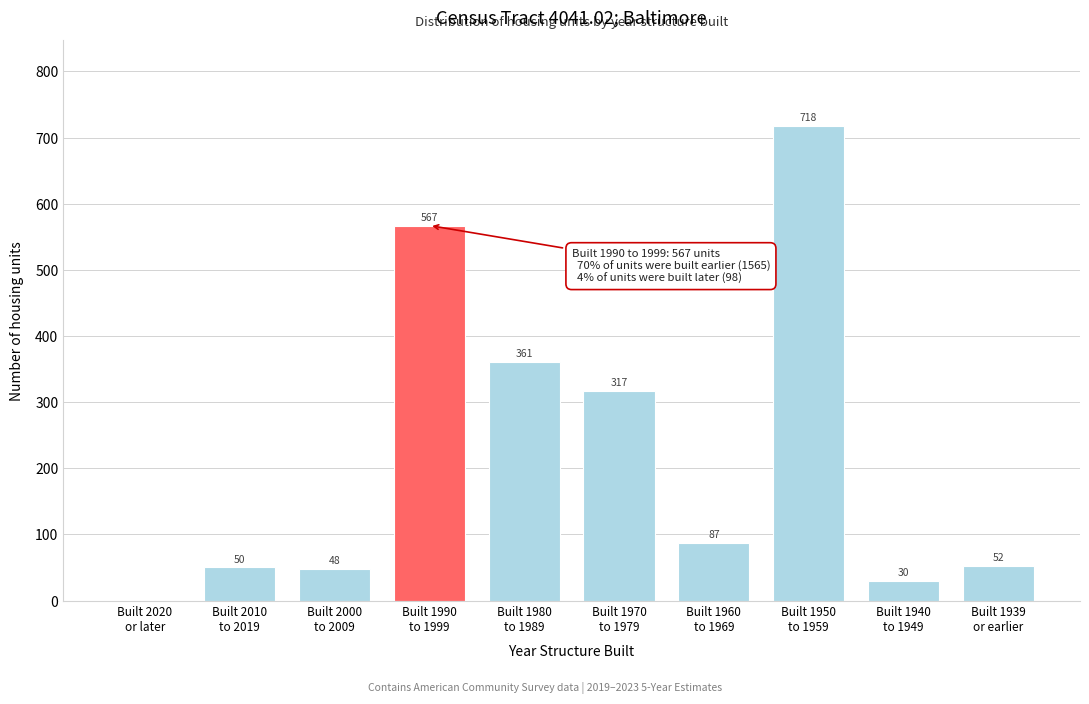

What is the sum of all values?

2230